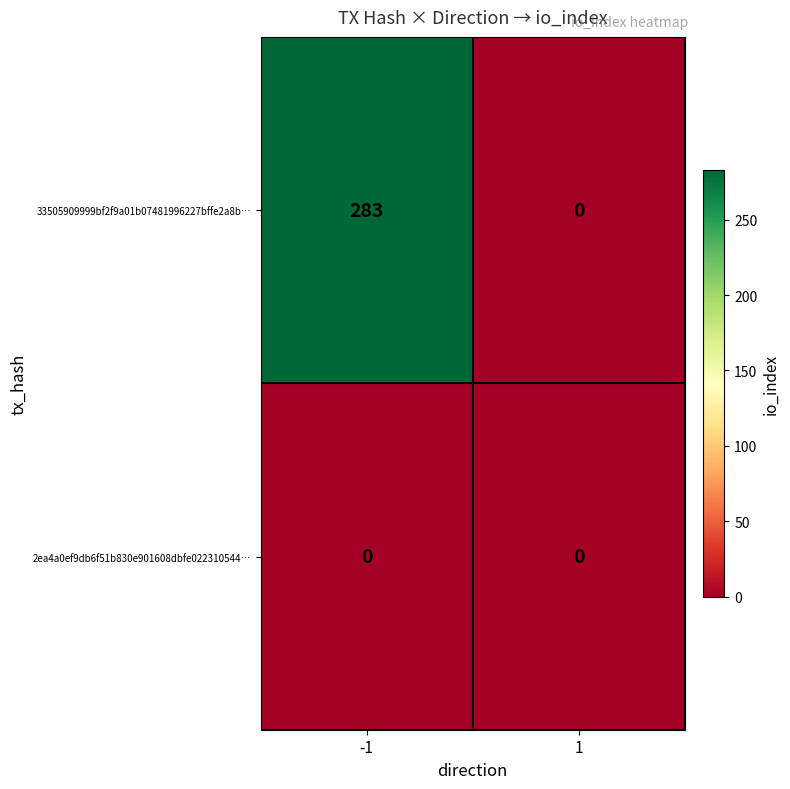

How many data points in 33505909999bf2f9a01b07481996227bffe2a8b… are less than 283?

1